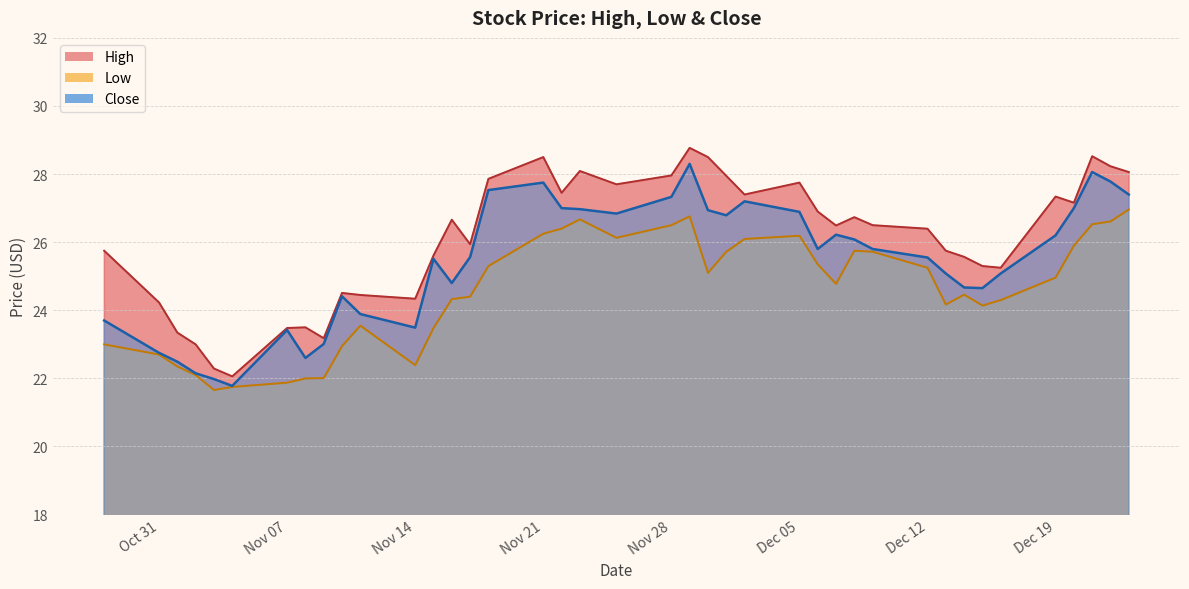

What is the value of the Low point at the 24th from the left?

25.7